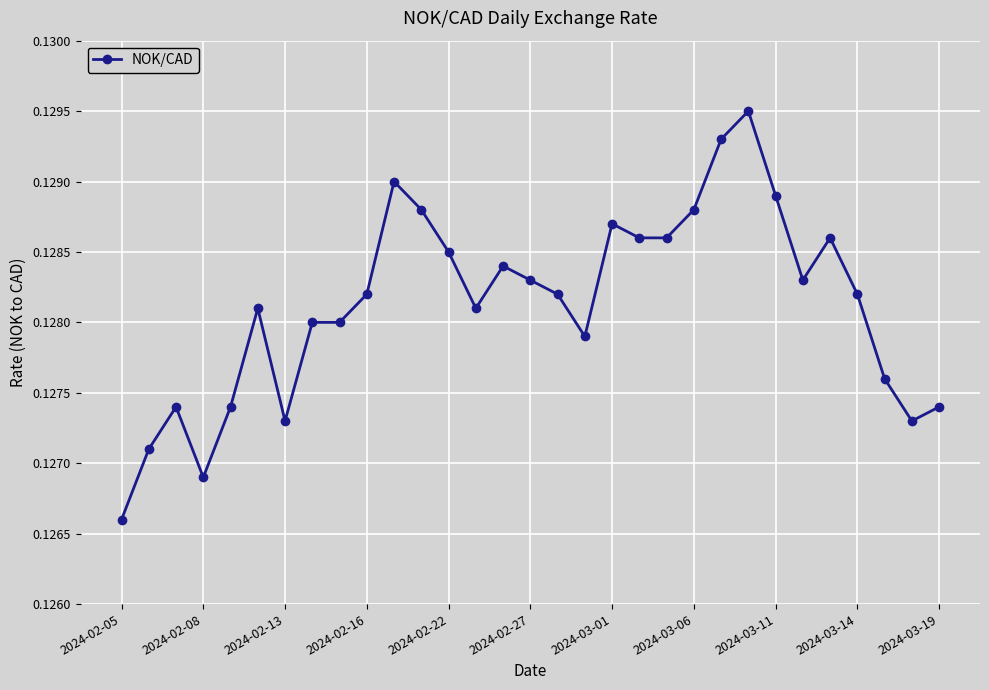

True or false: there are more than 2 points higher than both neighbors.

True